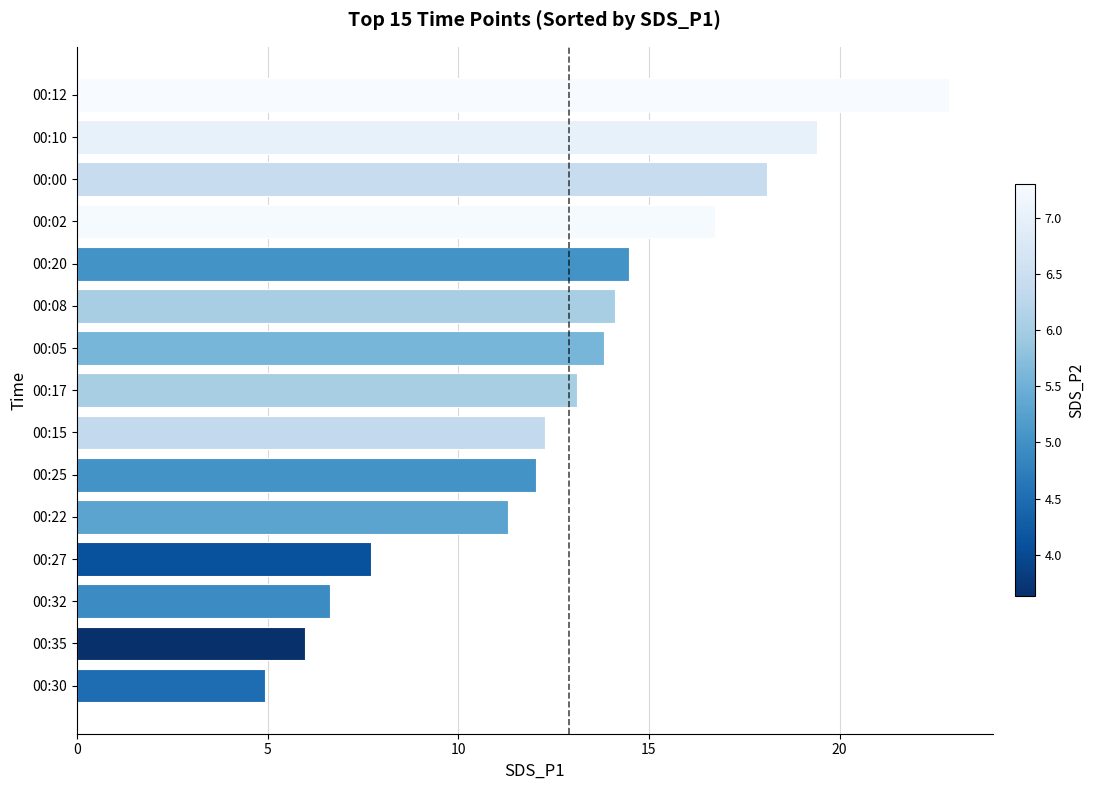

Approximately how many times larger is the value at 00:05 compared to 00:25?

1.1